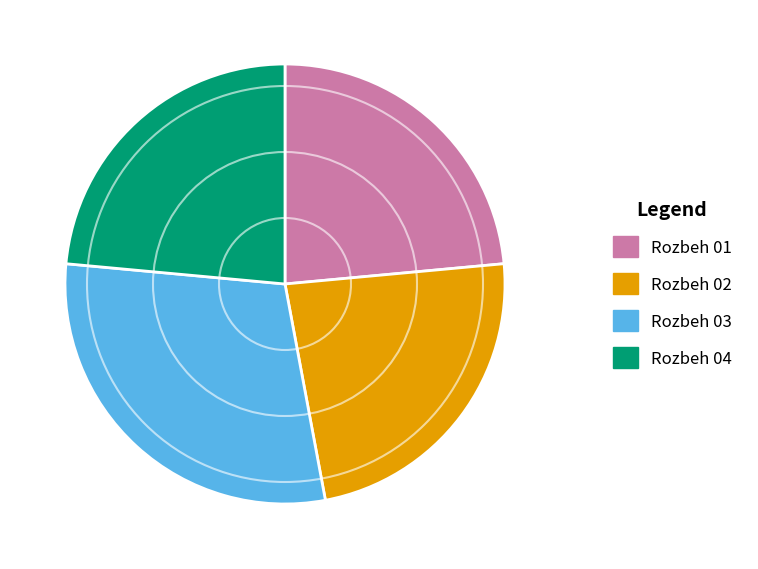

Count the number of slices in the pie.

4